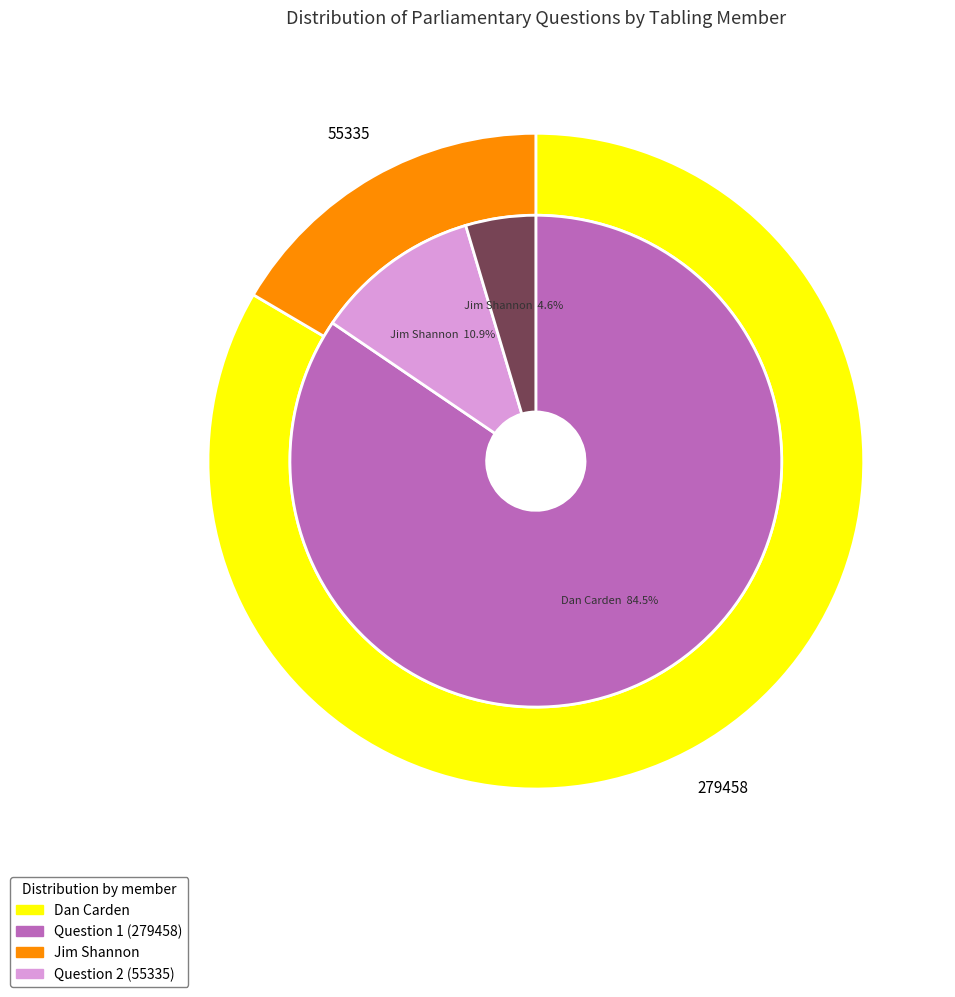

True or false: Dan Carden accounts for 83% of the total.

True